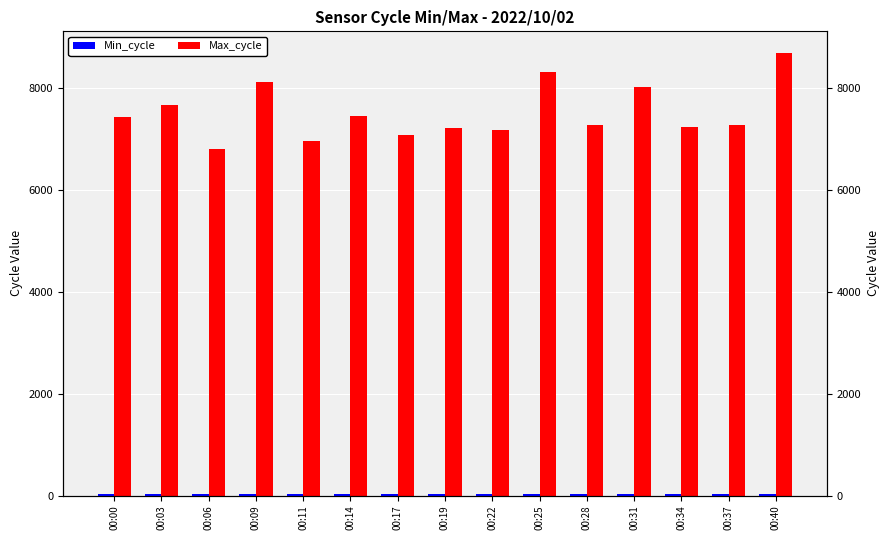

Does the chart contain stacked bars?

No